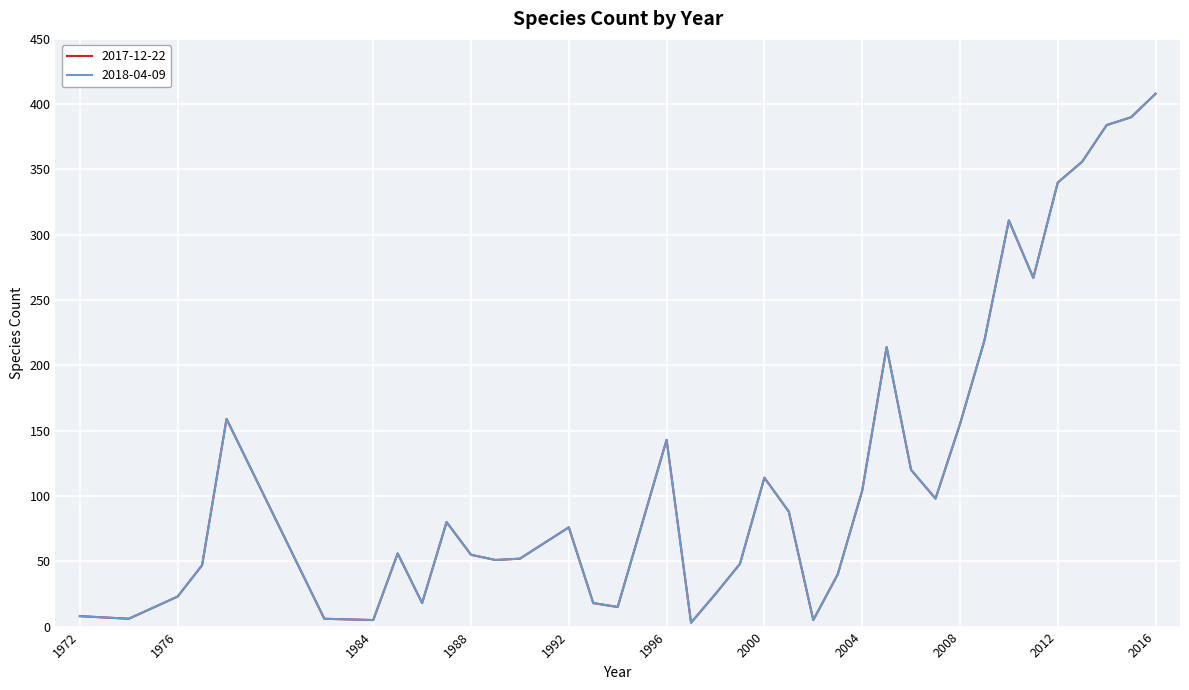

Does the chart have visible grid lines?

Yes